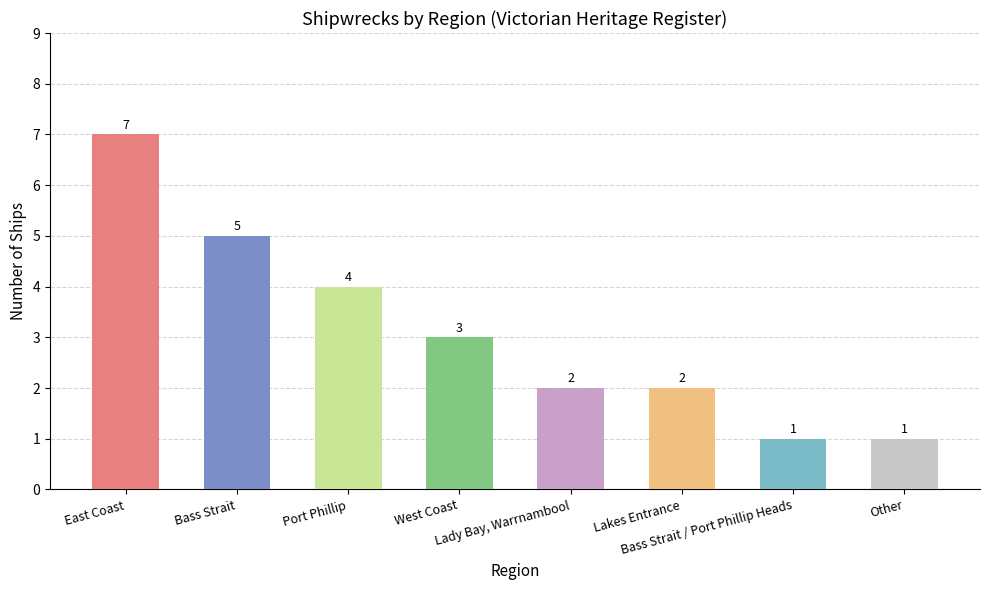

What is the greatest value displayed?

7